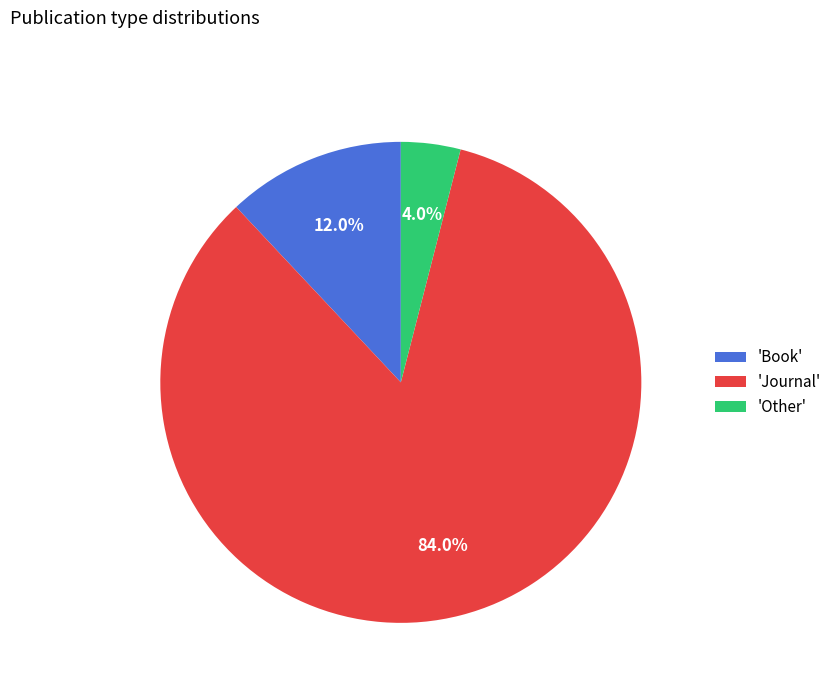

Which slice is the largest?

'Journal'